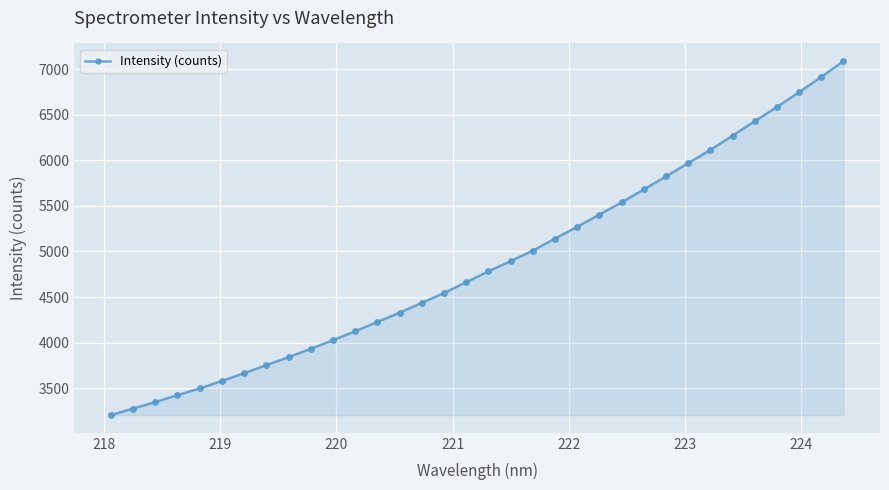

What is the sum of all values?

165515.3